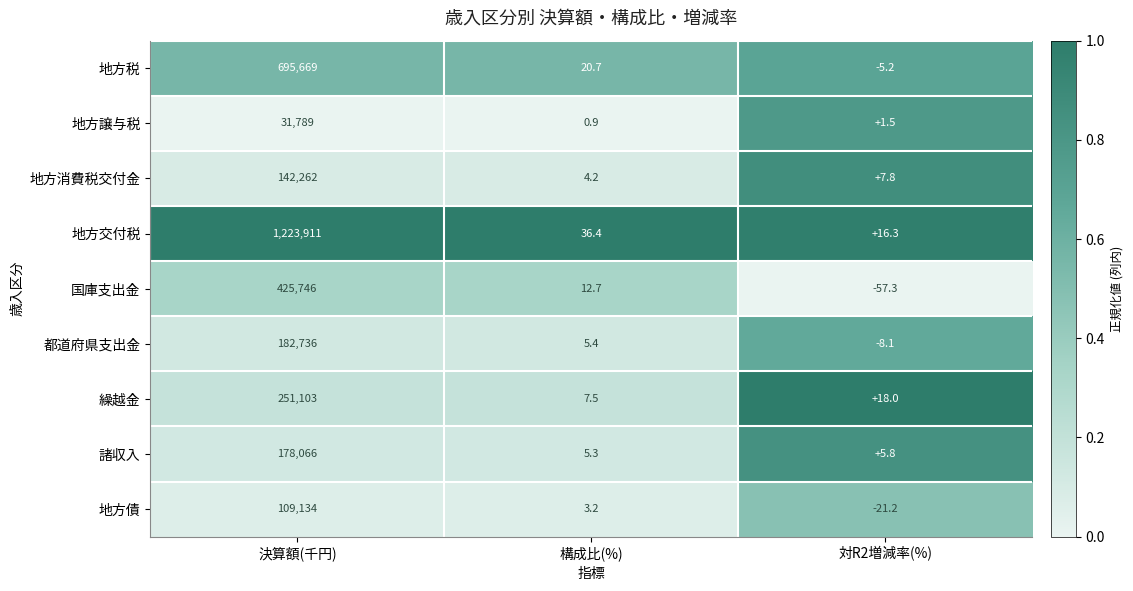

How many positive values does the 地方税 series have?

2